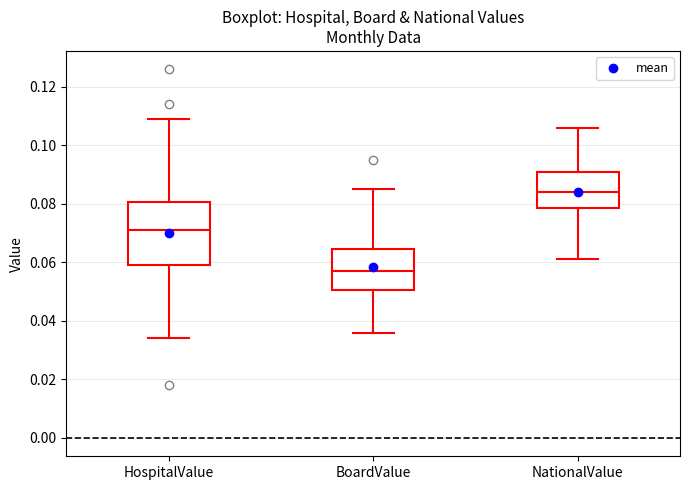

Where does the lower whisker of the box for NationalValue end on the y-axis? The values are not printed on the chart, so give them approximately, as read against the axis.

0.062